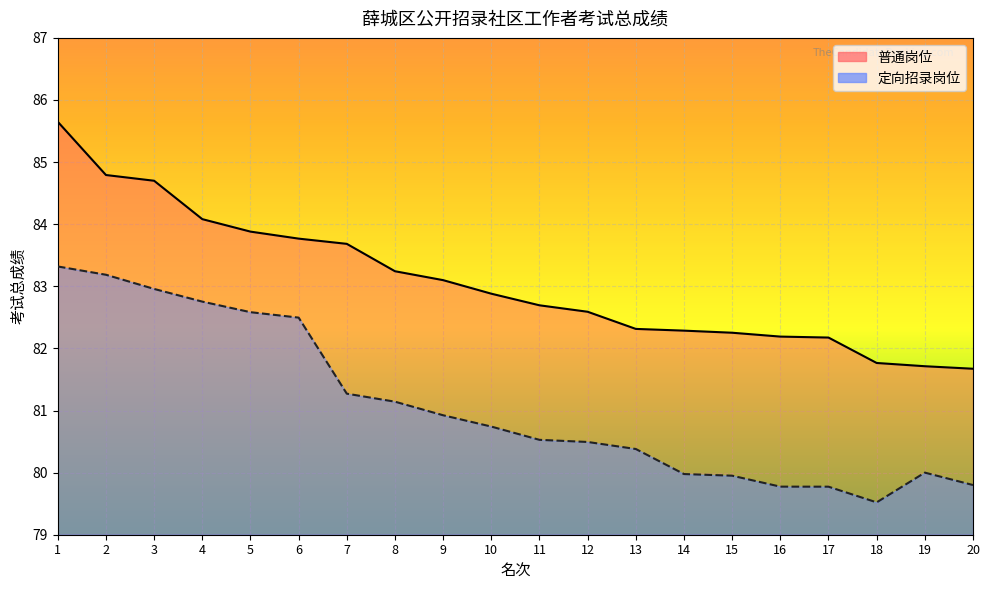

What is the total value across all series at 17?

161.9